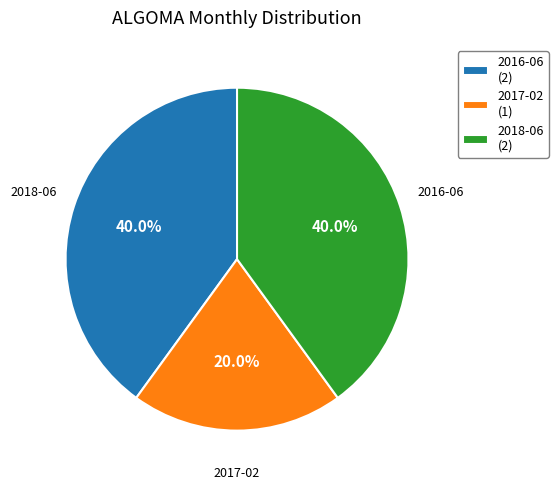

True or false: 2016-06 accounts for 40% of the total.

True